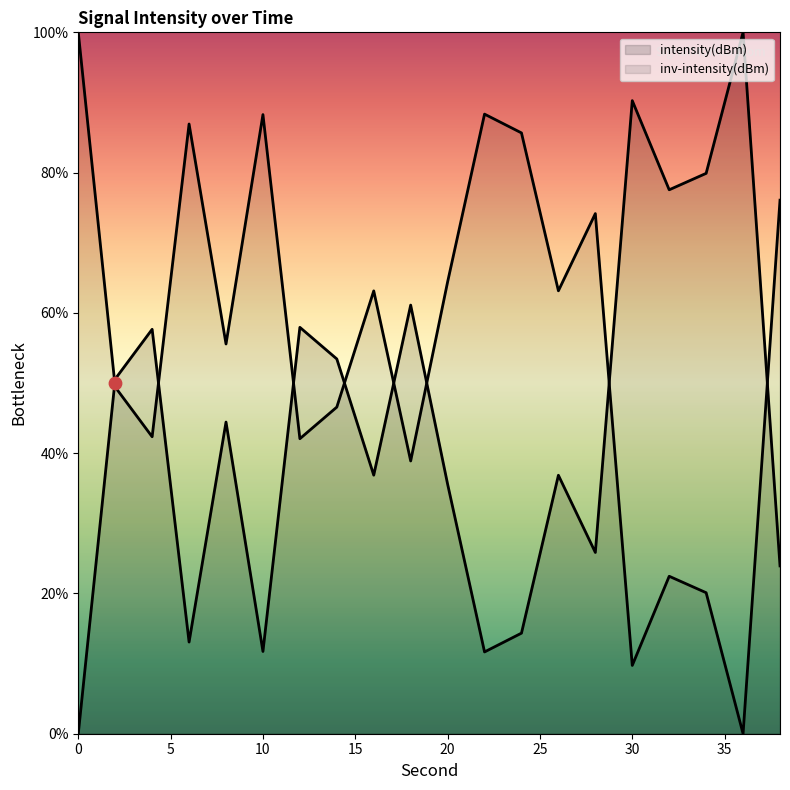

Which has a higher value, 14 or 28?

14